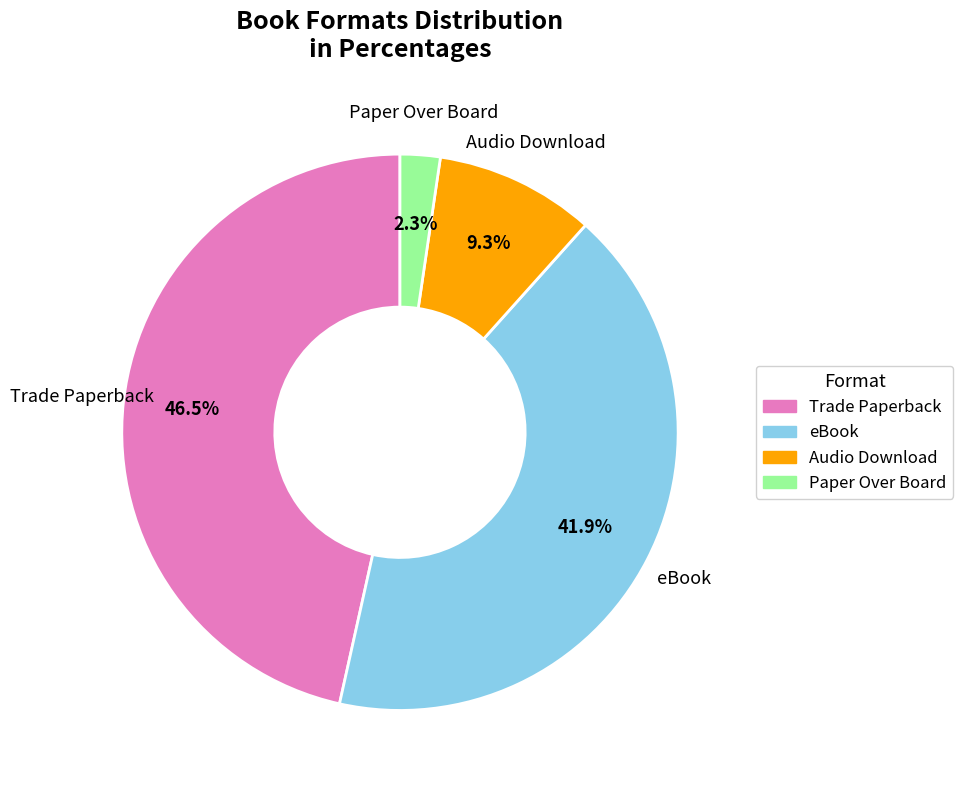

How much of the chart is everything except eBook?

58.1%